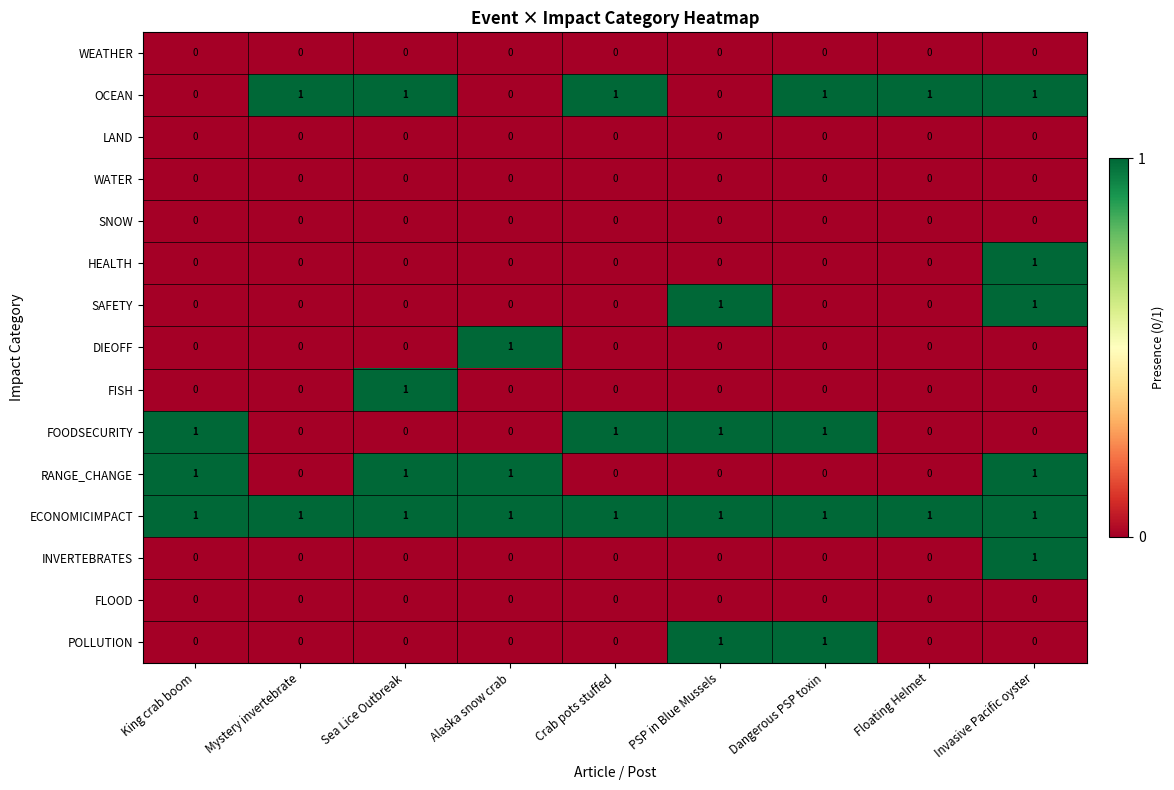

What is the sum of all RANGE_CHANGE values?

4